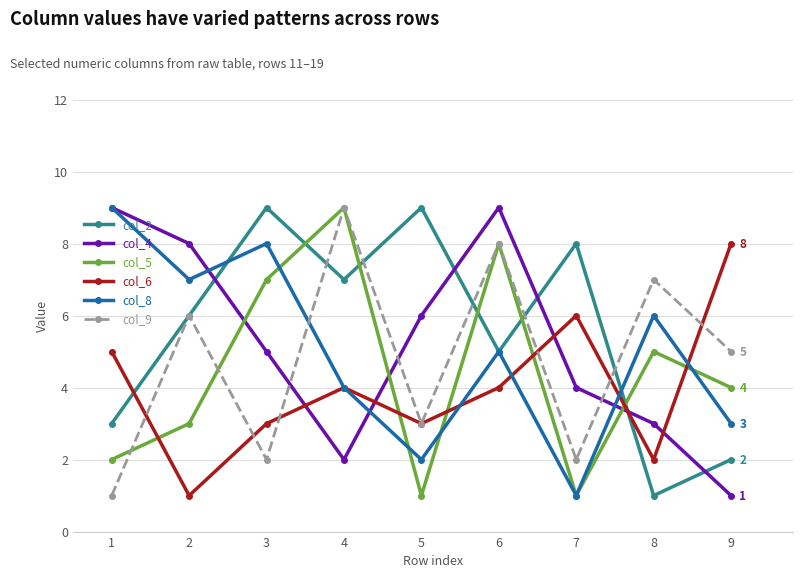

Which series has the largest total across all categories?

col_2